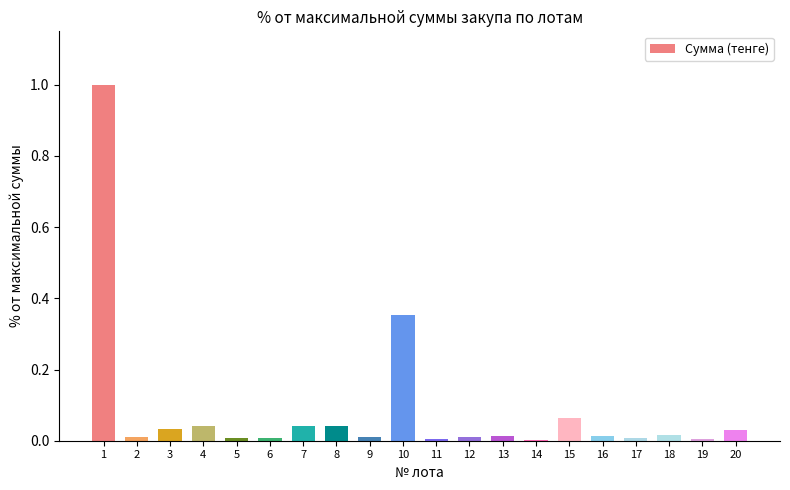

At which category does the chart reach its peak across all series?

1